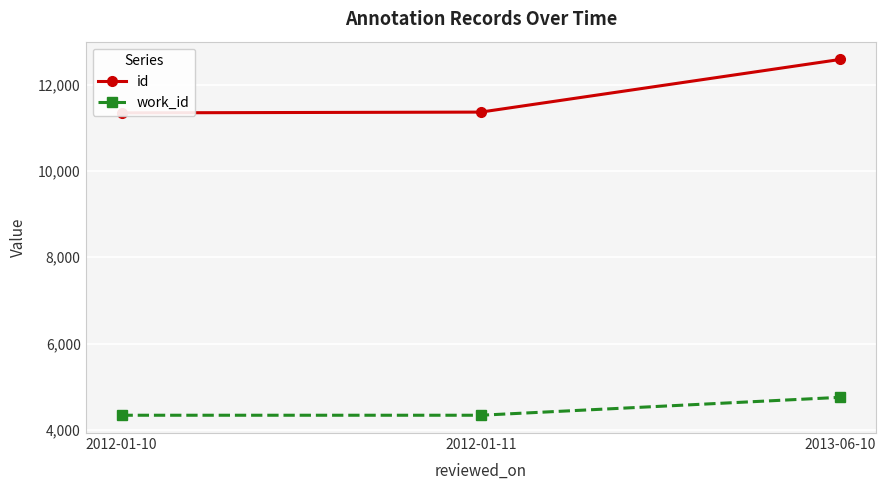

How many values in the work_id series exceed 4339?

1